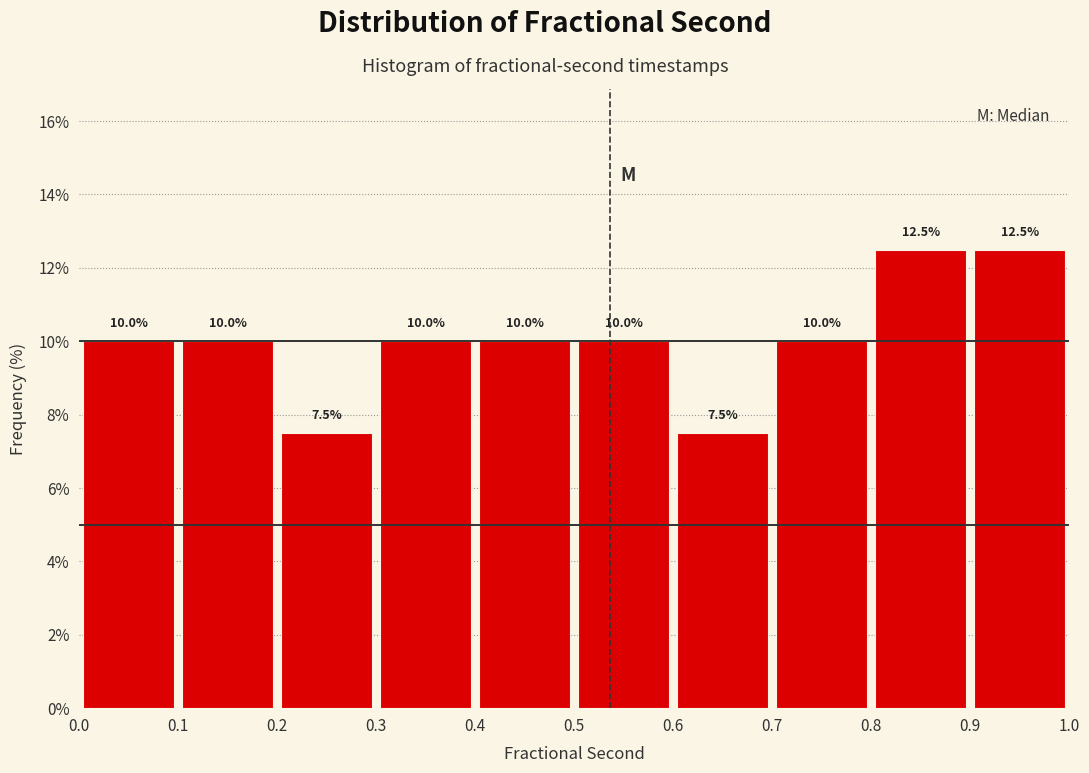

Reading left to right, transcribe this chart: for each bar, give the range it covers on the x-axis and its height.

0.0 to 0.1: 10.0
0.1 to 0.2: 10.0
0.2 to 0.3: 7.5
0.3 to 0.4: 10.0
0.4 to 0.5: 10.0
0.5 to 0.6: 10.0
0.6 to 0.7: 7.5
0.7 to 0.8: 10.0
0.8 to 0.9: 12.5
0.9 to 1.0: 12.5